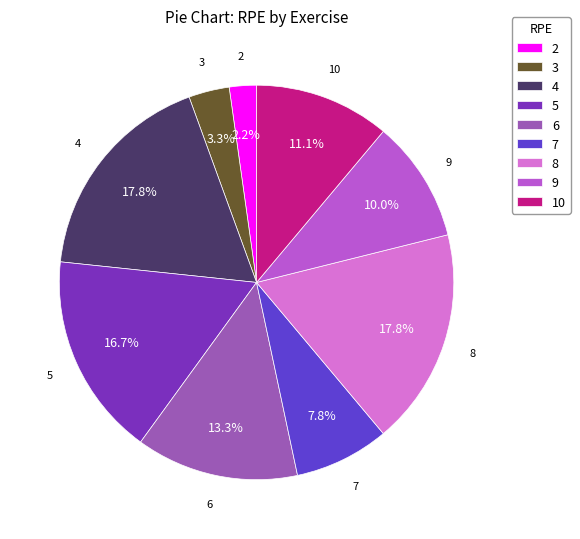

Is there a majority slice in this chart?

No